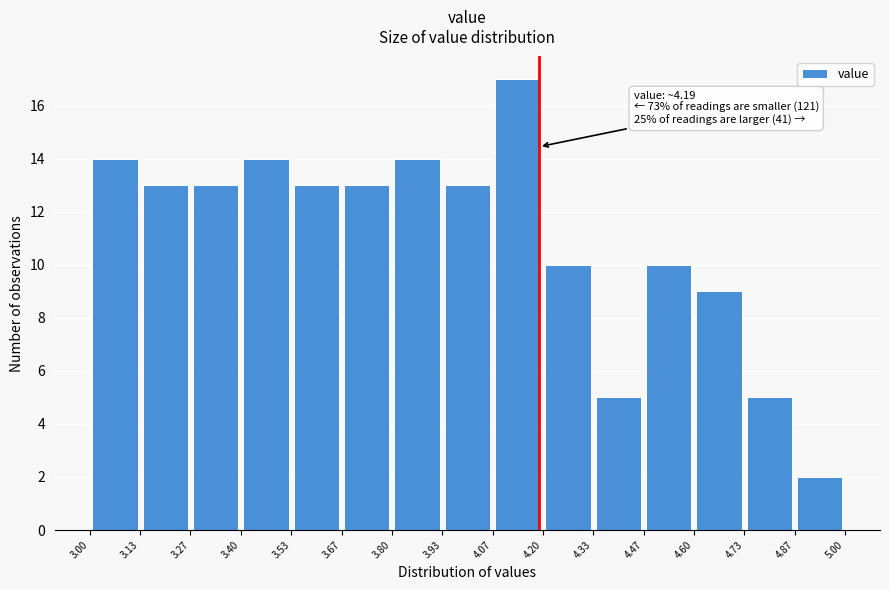

Which range on the x-axis has the tallest bar?

4.07 to 4.20